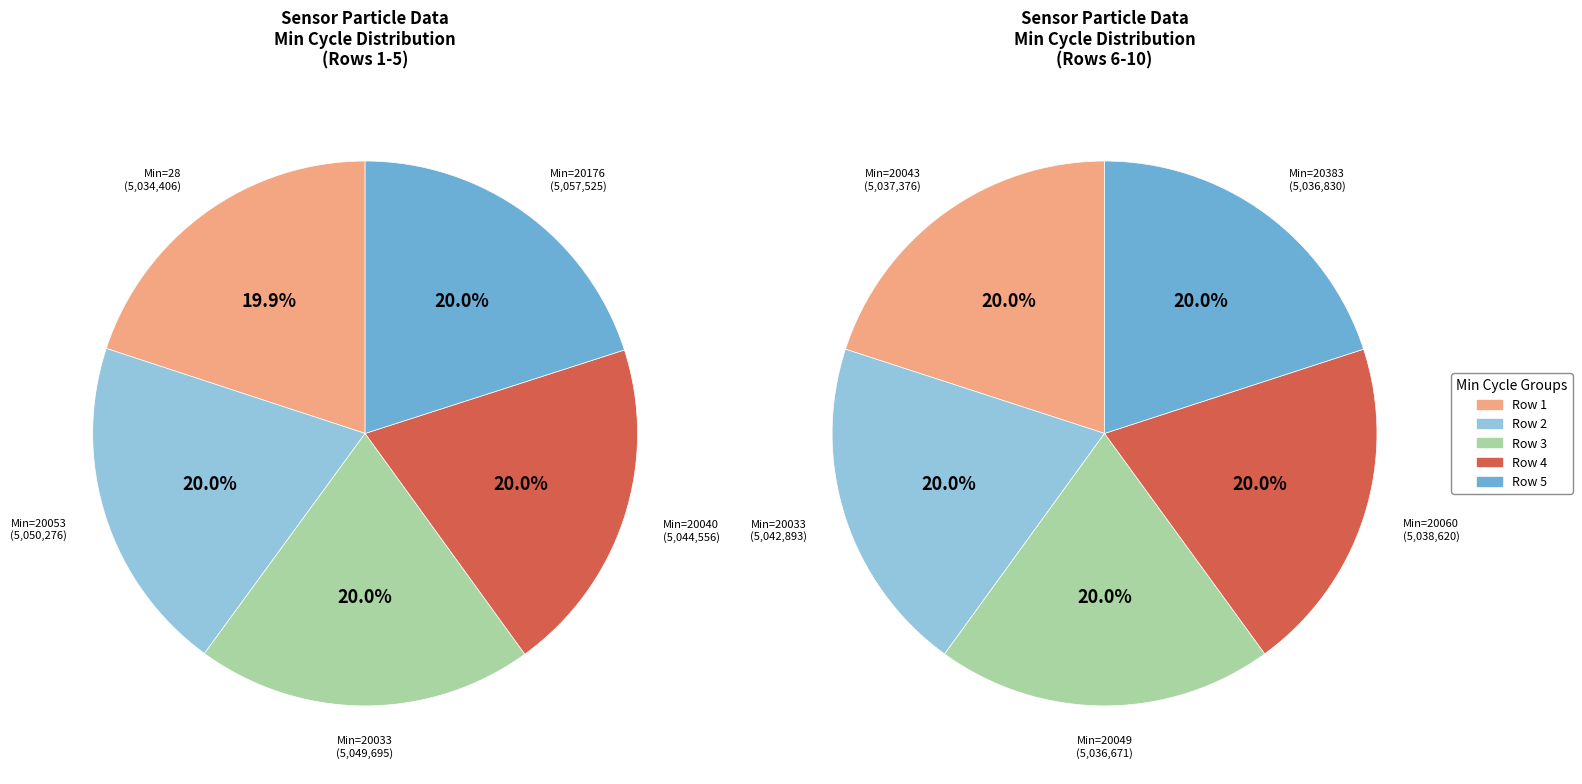

How many slices are in this pie chart?

5